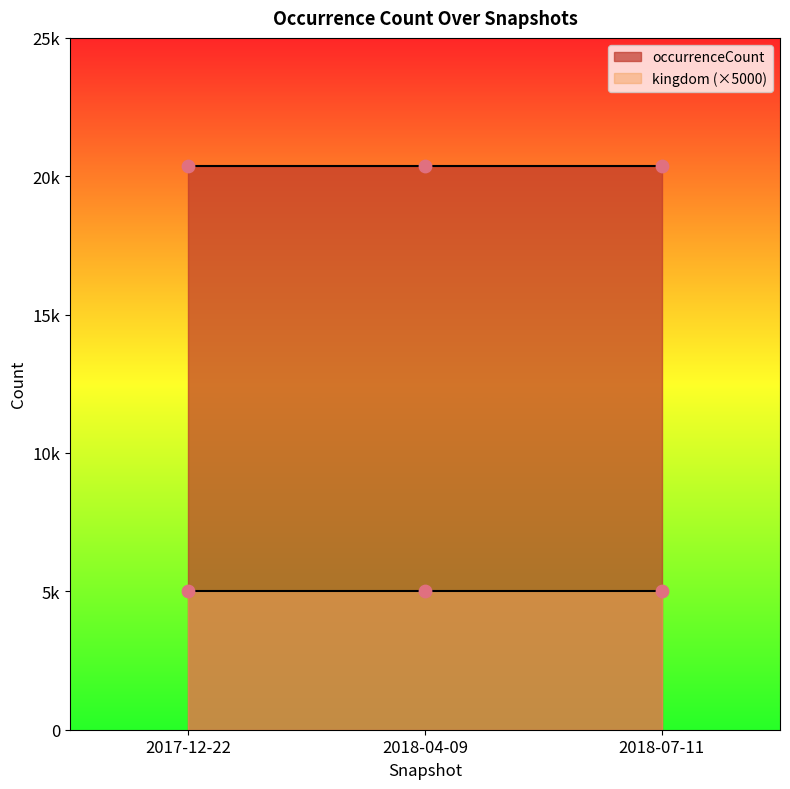

Which series has the largest total across all categories?

occurrenceCount